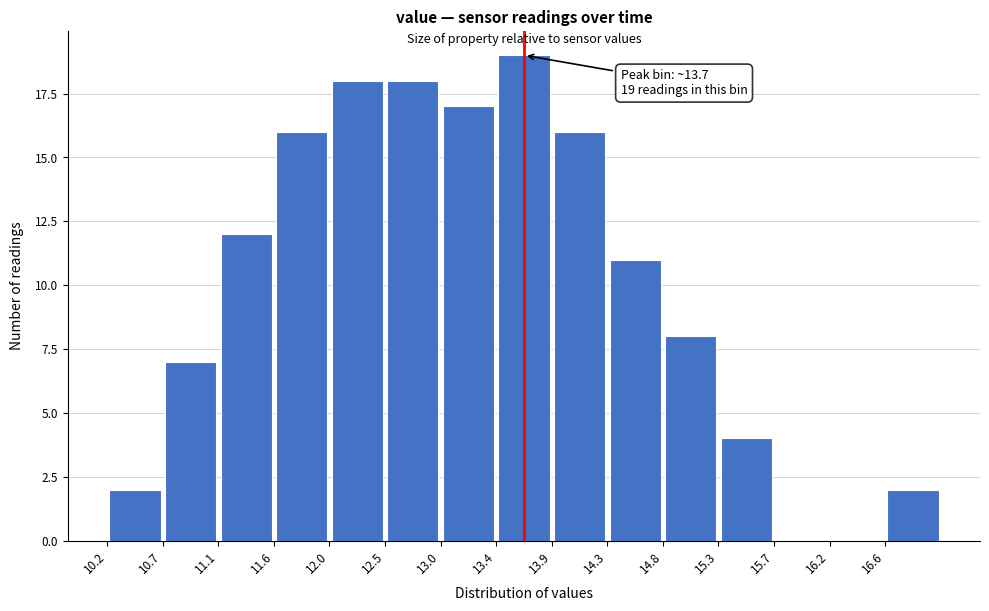

Over which range of the x-axis is the bar tallest?

13.42 to 13.88